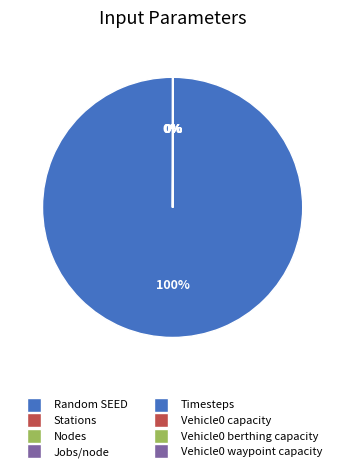

To the nearest percent, what is the difference between the largest and smallest slice percentages?

100%